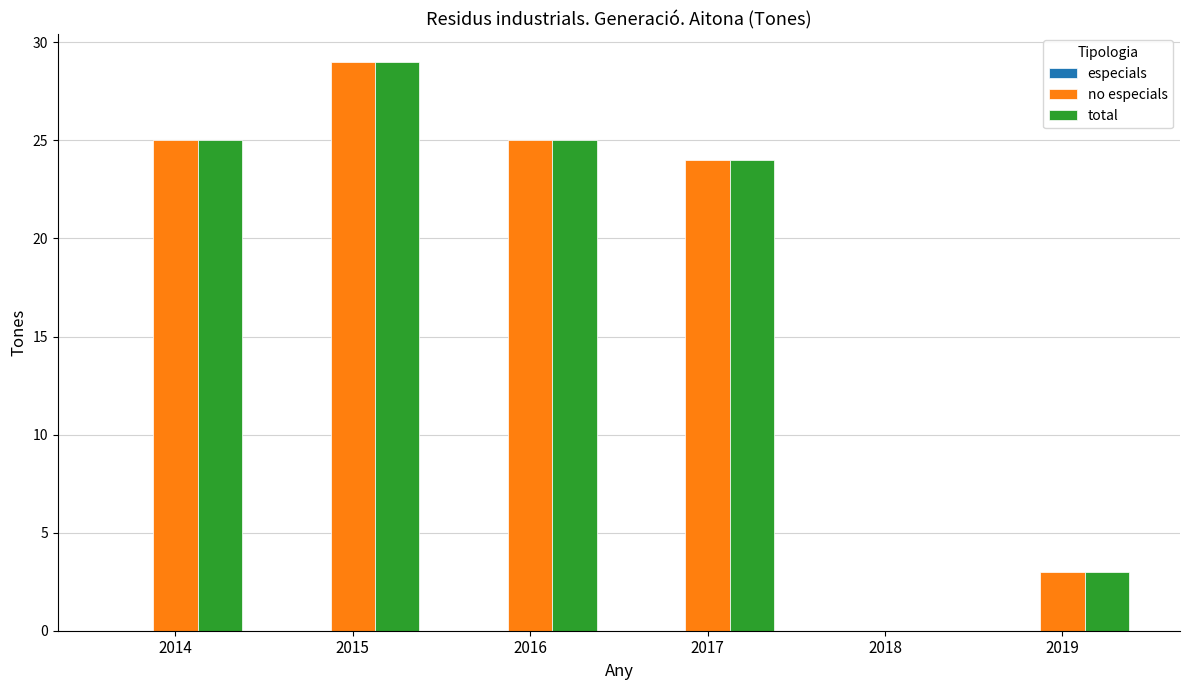

At which category is the sum across all series the highest?

2015